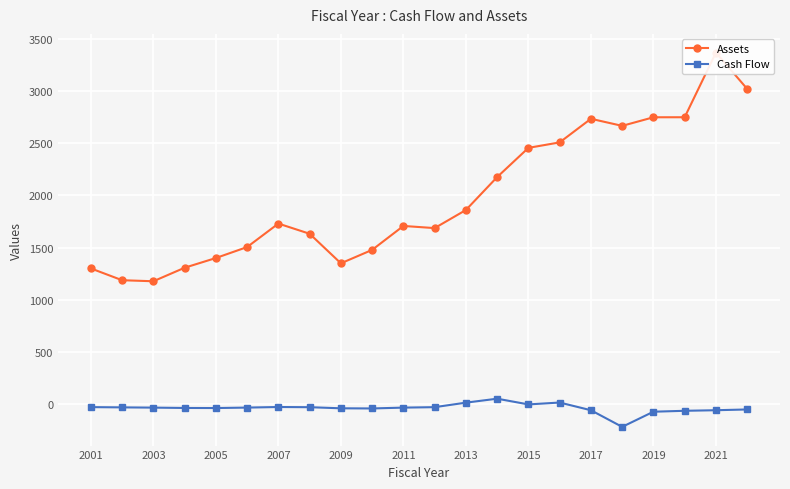

True or false: Cash Flow has more than 2 interior local peaks.

True